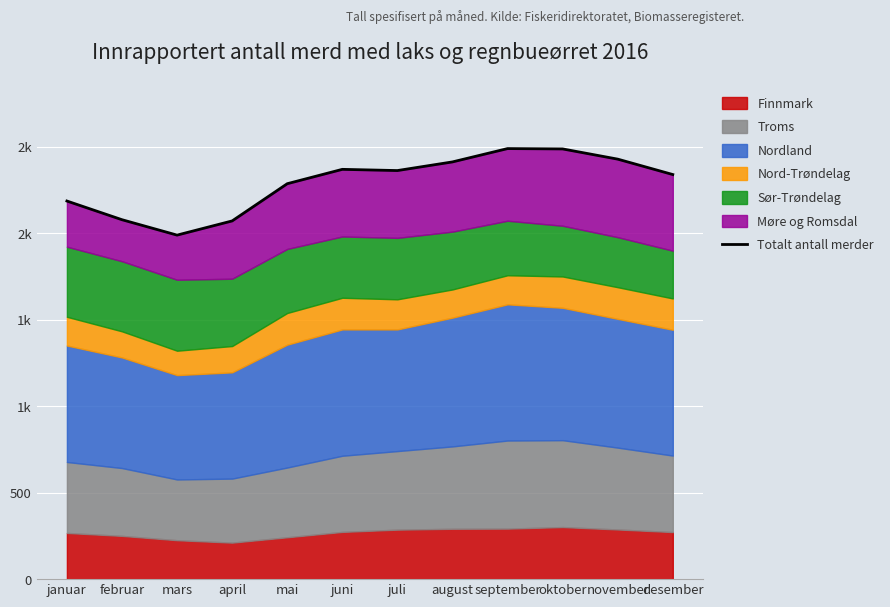

How many values are below 2361?

6